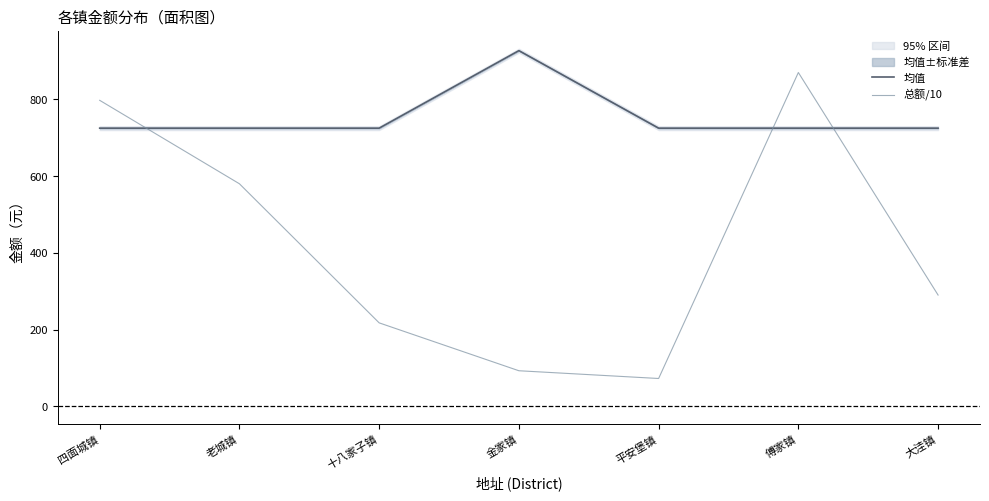

At which label does 总额/10 reach its peak?

傅家镇